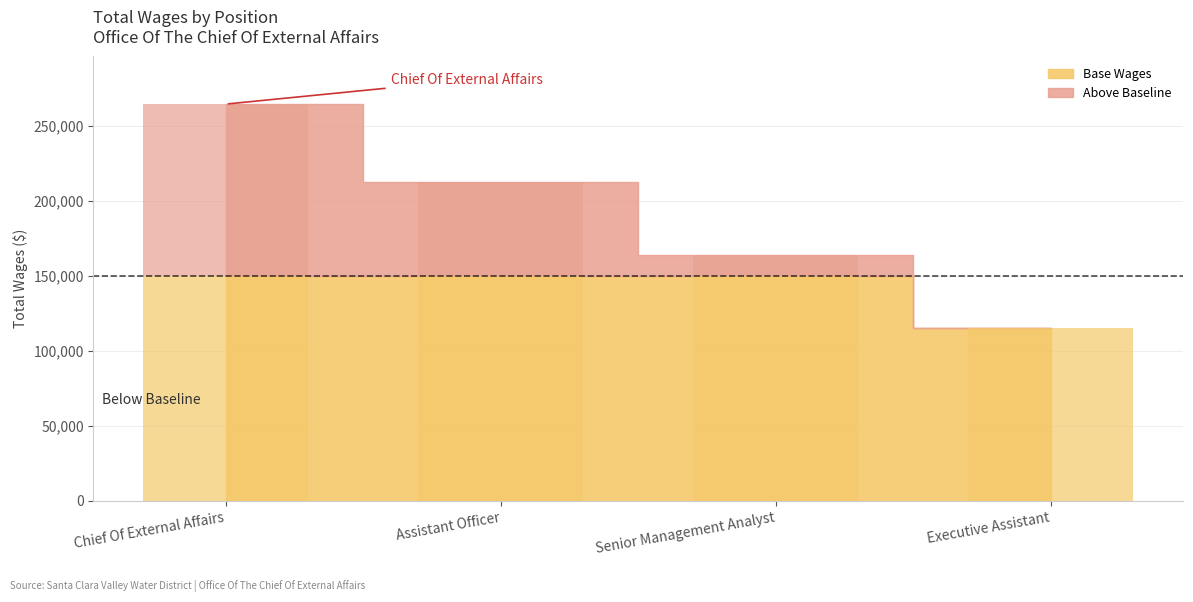

Rank the categories by value from highest to lowest.

Chief Of External Affairs, Assistant Officer, Senior Management Analyst, Executive Assistant